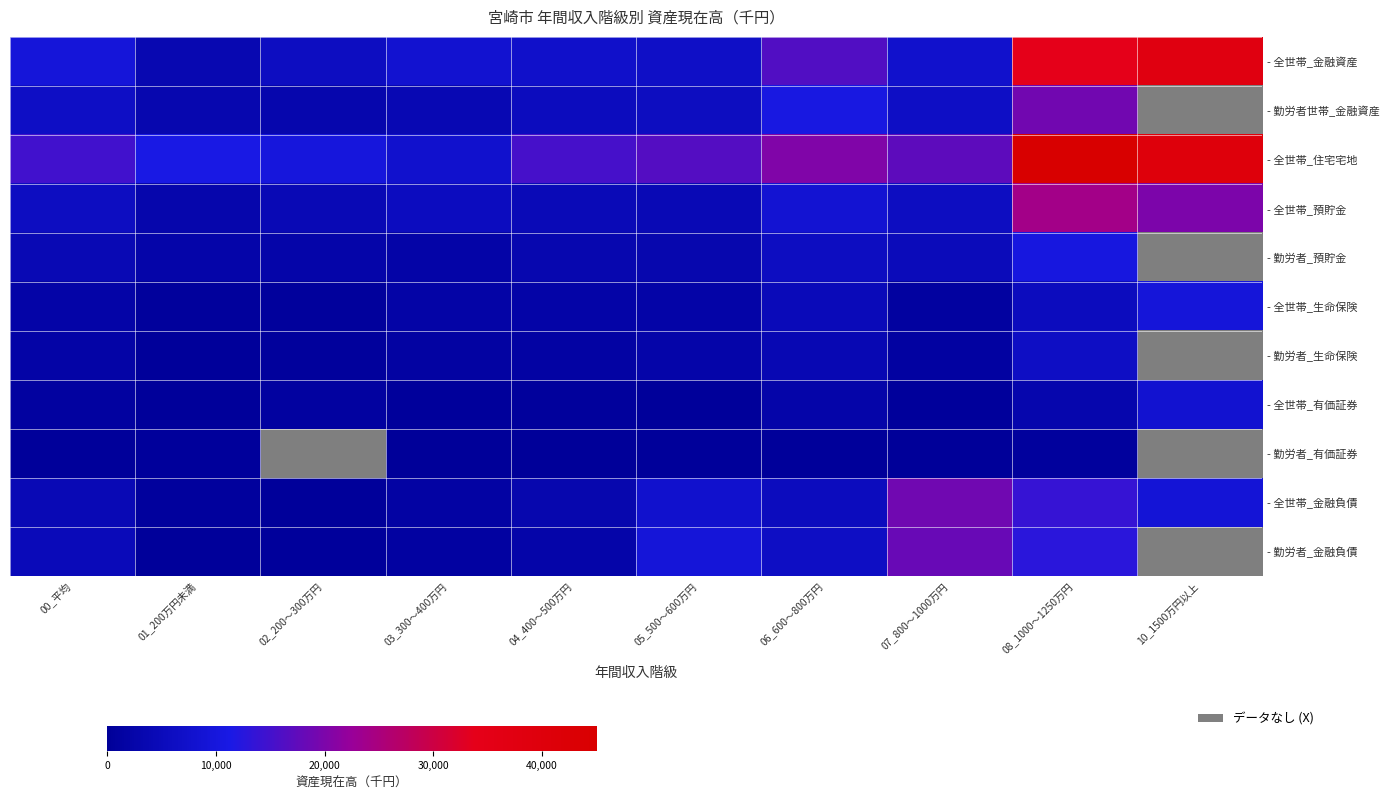

At which category is the sum across all series the highest?

08_1000～1250万円